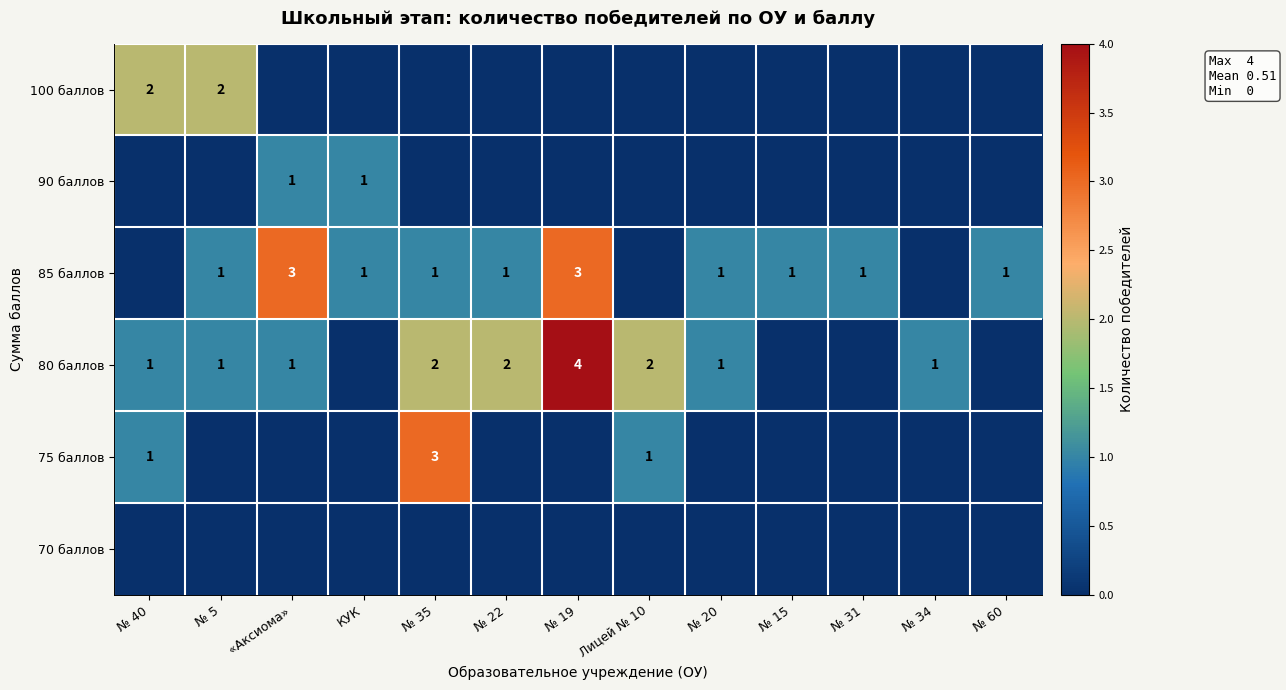

The value of 80 баллов at «Аксиома» is 1. True or false?

True